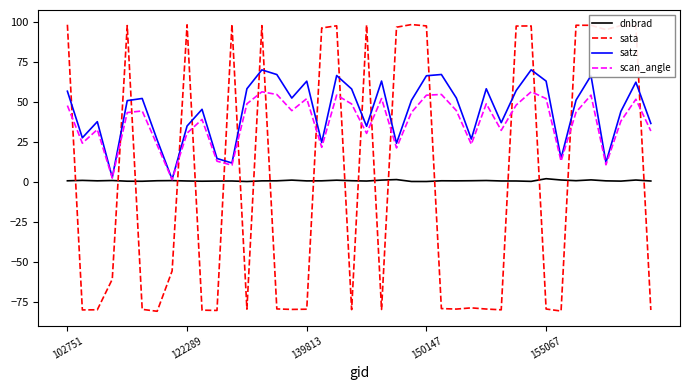

Which series has the largest range (max minus min)?

sata